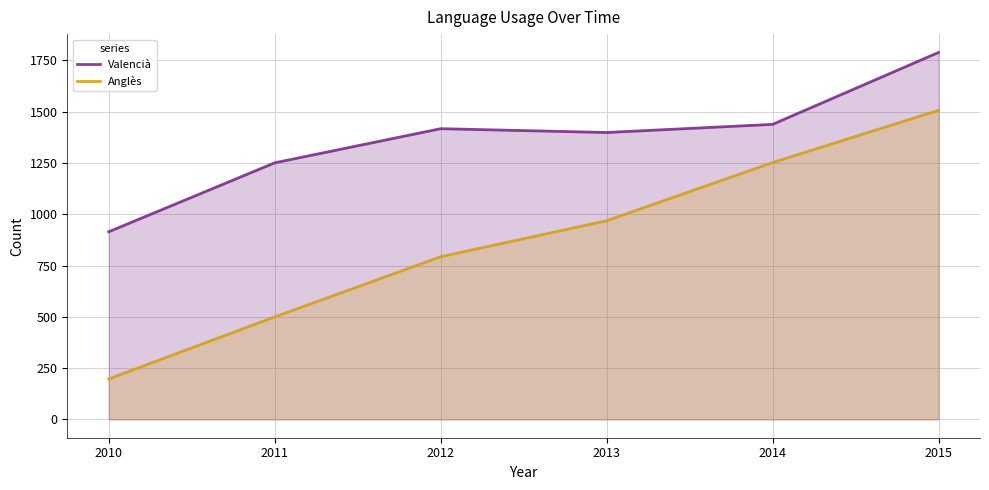

True or false: Valencià has a value of 1788.9 at 2015.

True